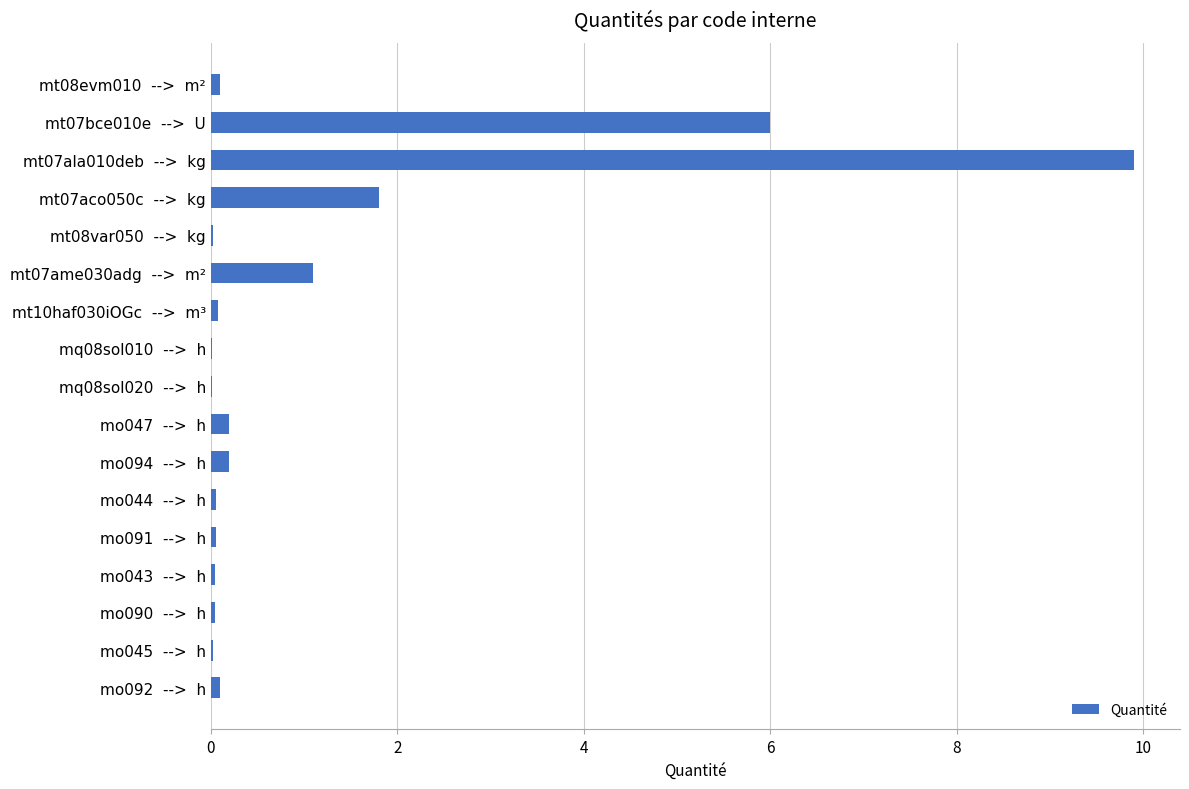

The value at mt07ame030adg  -->  m² is 1.1. True or false?

True